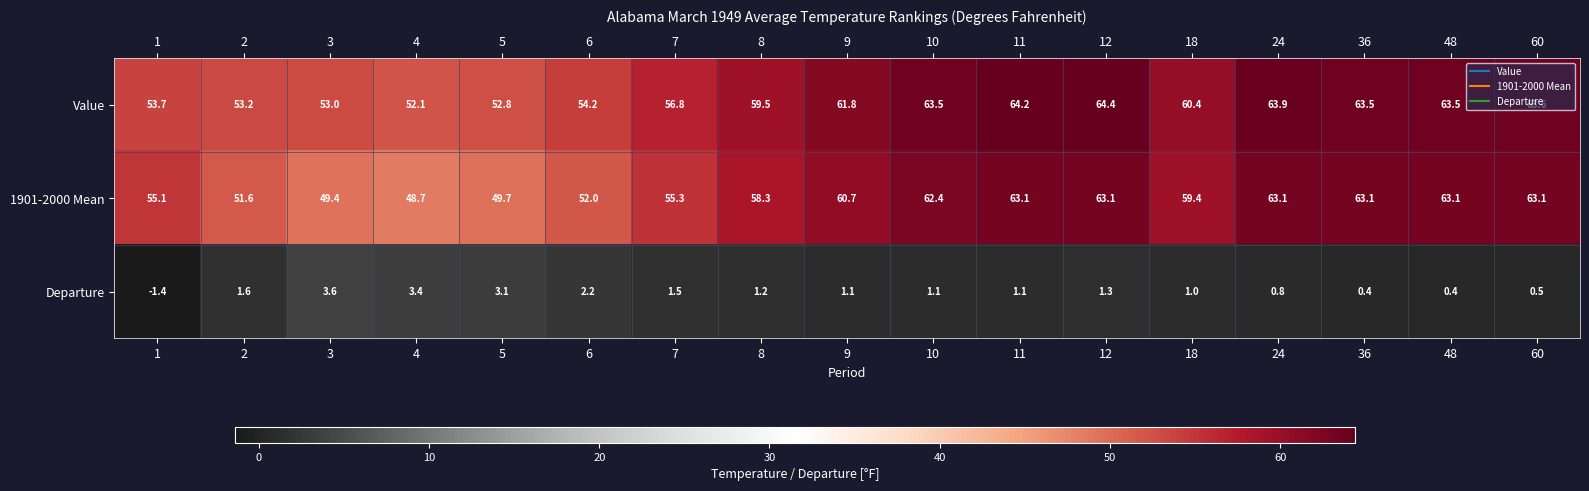

What is the spread (max minus min) of values at 9?

60.7